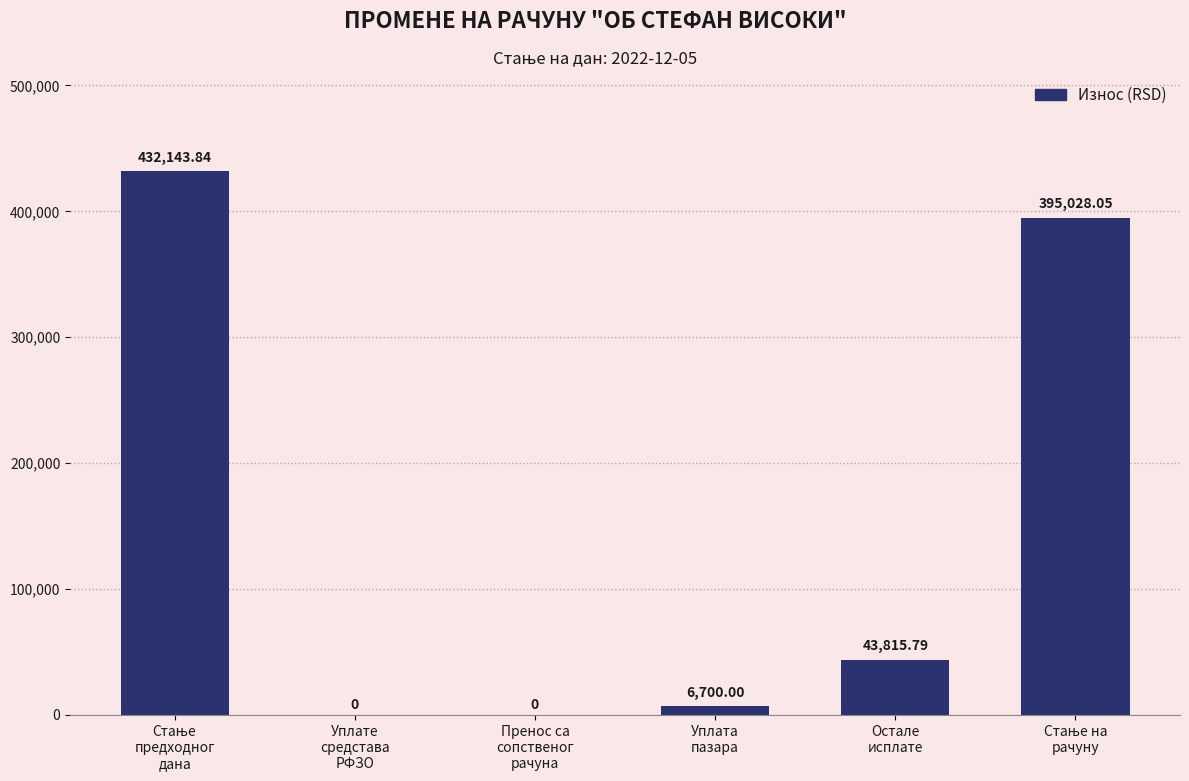

What is the sum of all values?

877687.7